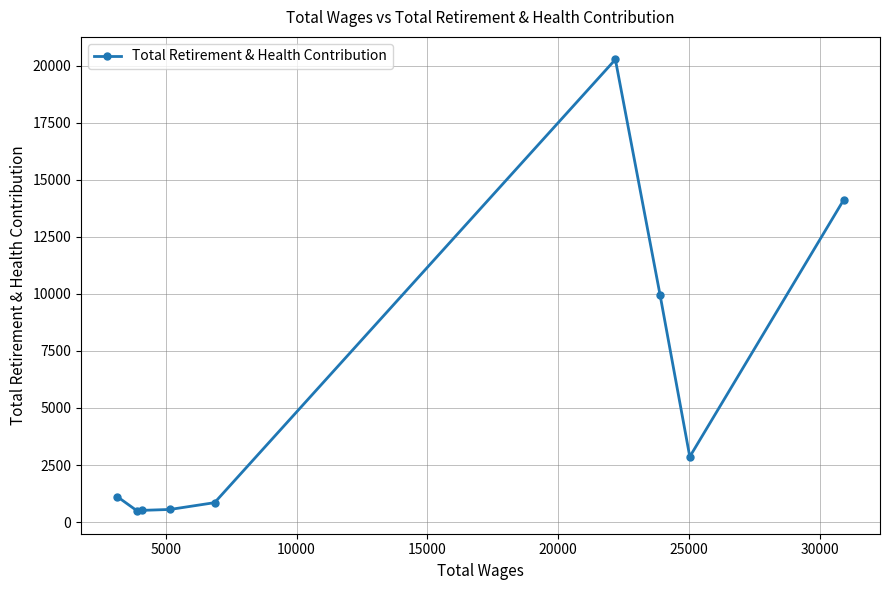

What is the value of the 9th point from the left?

14117